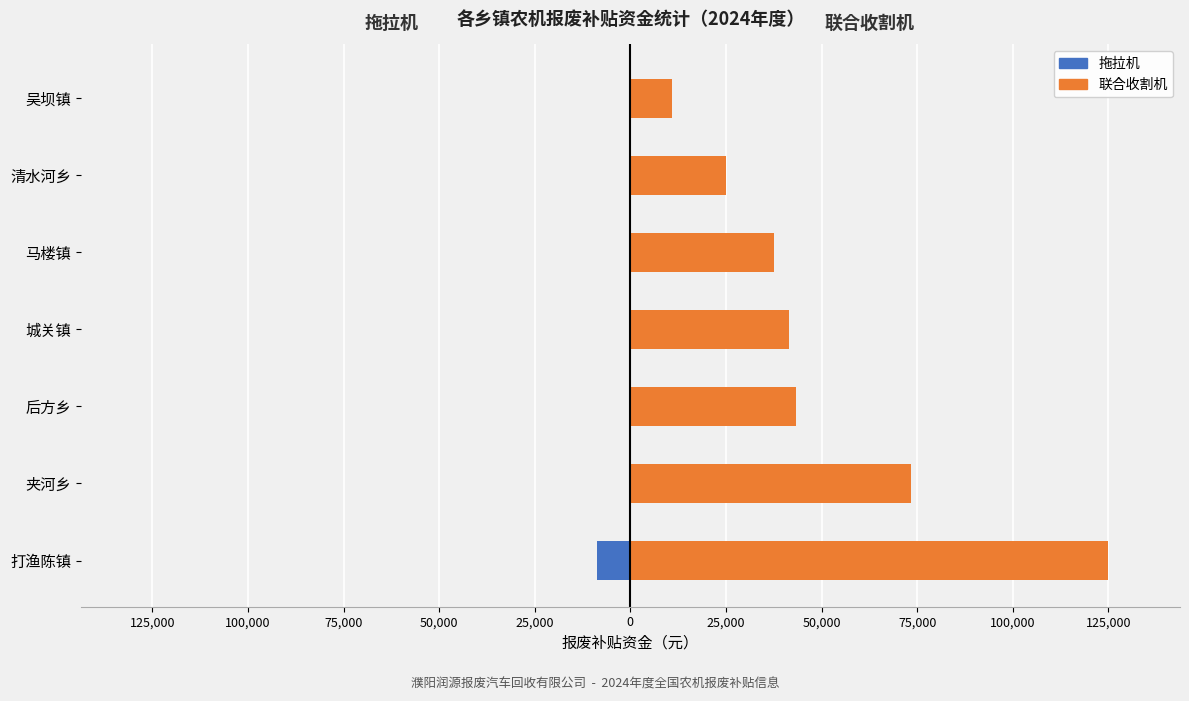

The value of 联合收割机 at 城关镇 is 41500. True or false?

True